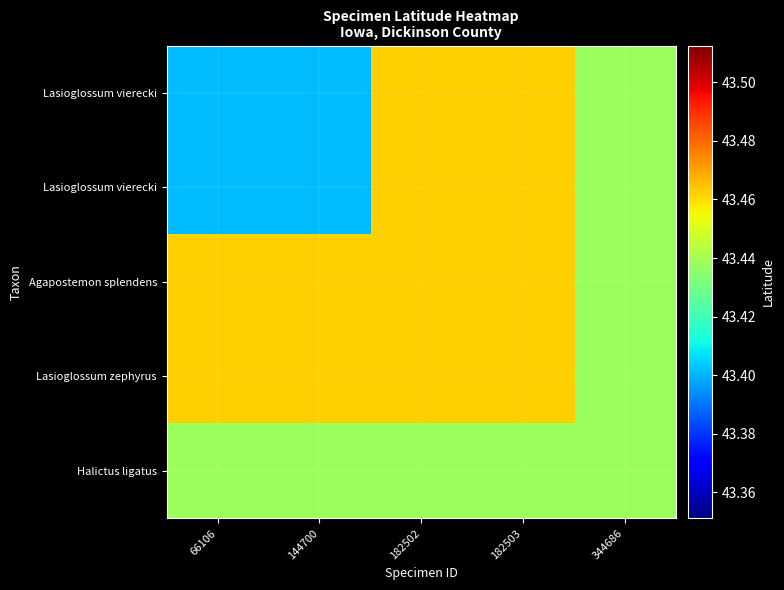

What is the difference between the highest and lowest values at 66106?

0.1